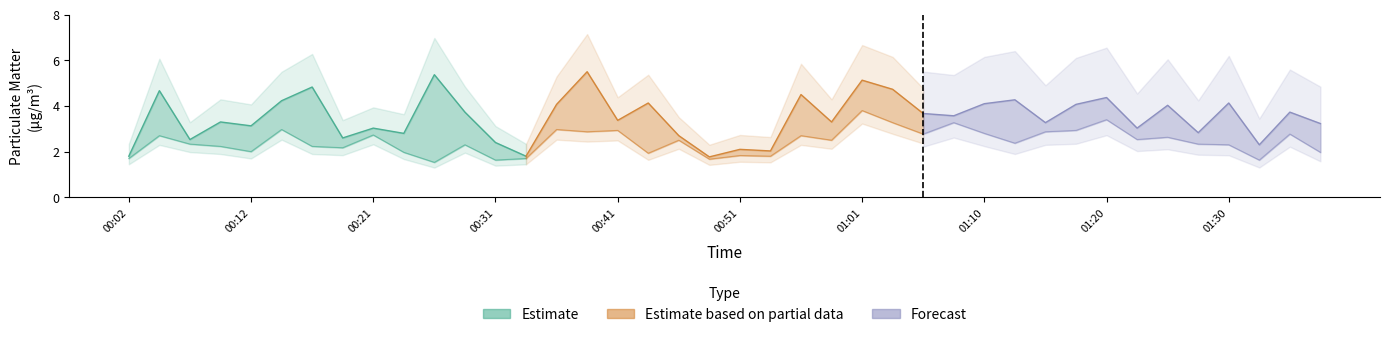

Reading left to right, list all the values displayed in this chart.

P1: 00:02=1.8	00:04=4.7	00:07=2.5	00:09=3.3	00:12=3.1	00:14=4.2	00:16=4.8	00:19=2.6	00:21=3.0	00:24=2.8	00:26=5.4	00:29=3.7	00:31=2.4	00:34=1.8	00:36=4.1	00:39=5.5	00:41=3.4	00:44=4.1	00:46=2.7	00:48=1.8	00:51=2.1	00:53=2.0	00:56=4.5	00:58=3.3	01:01=5.1	01:03=4.7	01:06=3.7	01:08=3.6	01:10=4.1	01:13=4.3	01:15=3.3	01:18=4.1	01:20=4.4	01:23=3.0	01:25=4.0	01:28=2.8	01:30=4.1	01:32=2.3	01:35=3.7	01:37=3.2
P2: 00:02=1.7	00:04=2.7	00:07=2.3	00:09=2.2	00:12=2.0	00:14=3.0	00:16=2.2	00:19=2.2	00:21=2.7	00:24=2.0	00:26=1.5	00:29=2.3	00:31=1.6	00:34=1.7	00:36=3.0	00:39=2.9	00:41=2.9	00:44=1.9	00:46=2.5	00:48=1.7	00:51=1.8	00:53=1.8	00:56=2.7	00:58=2.5	01:01=3.8	01:03=3.3	01:06=2.8	01:08=3.3	01:10=2.8	01:13=2.4	01:15=2.9	01:18=2.9	01:20=3.4	01:23=2.5	01:25=2.6	01:28=2.3	01:30=2.3	01:32=1.6	01:35=2.8	01:37=2.0